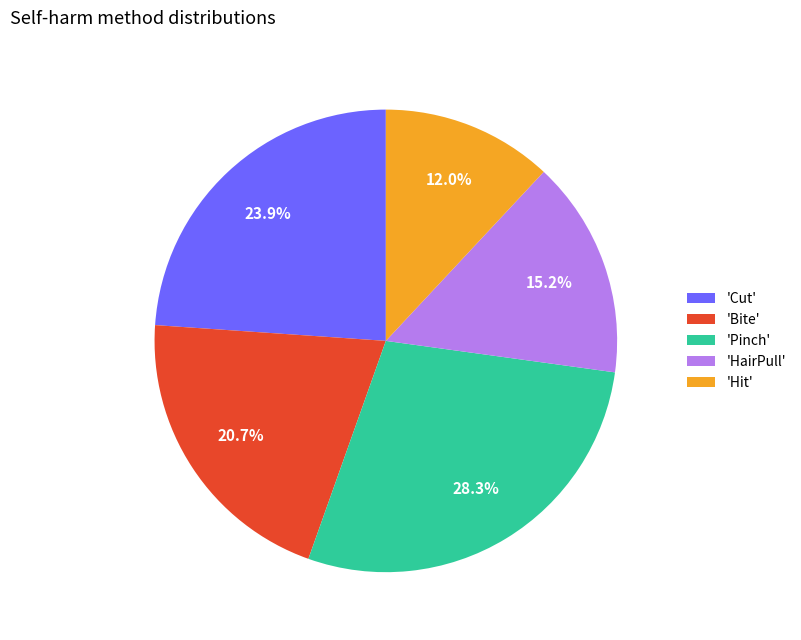

What is the total percentage of 'Pinch' and 'HairPull'?

43.5%